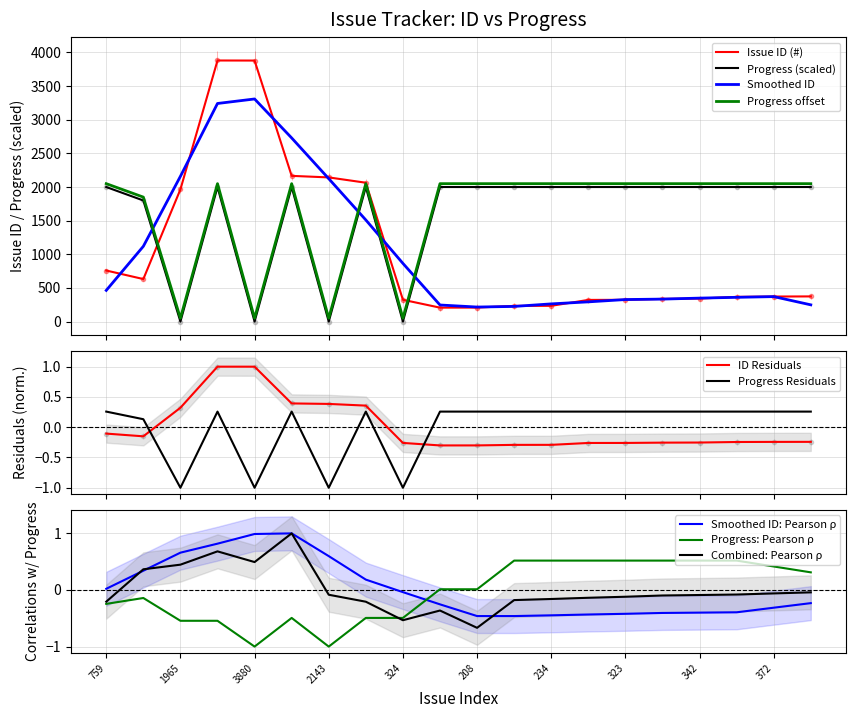

What is the average value of the Issue ID (#) series?

1056.7